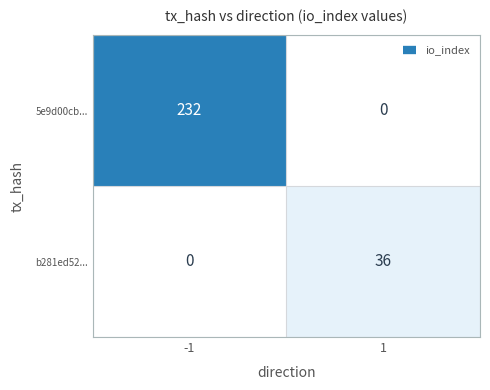

Reading right to left, extract all data points from this chart.

5e9d00cb...: 0	232
b281ed52...: 36	0